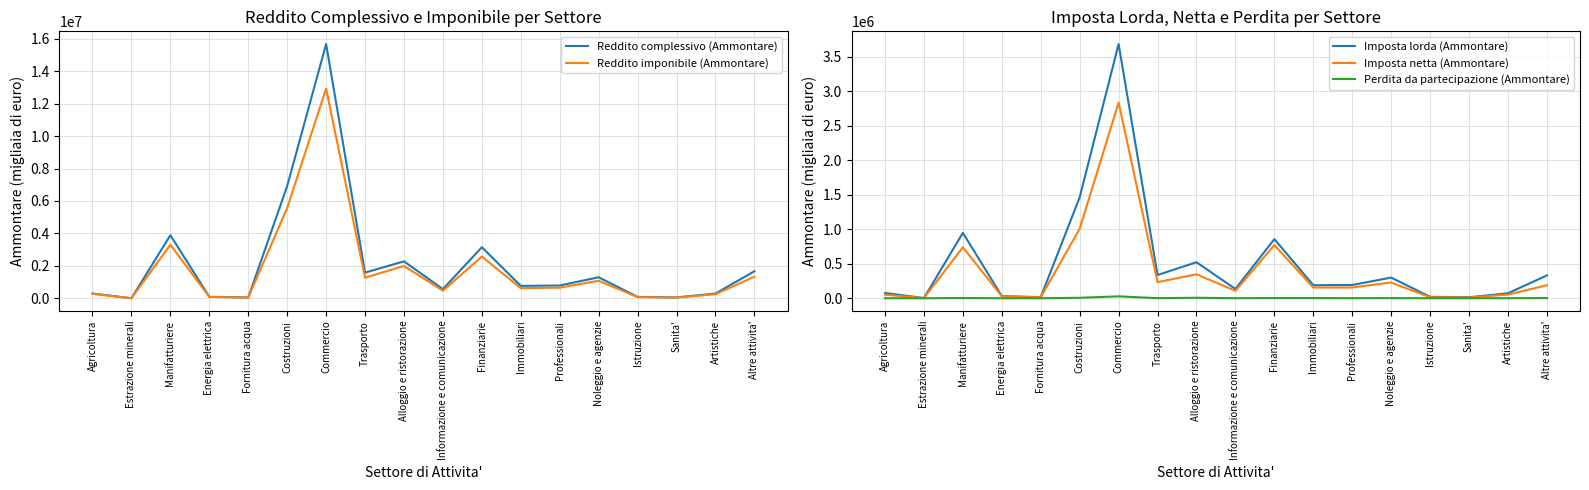

Does the chart display data point markers on the line(s)?

No